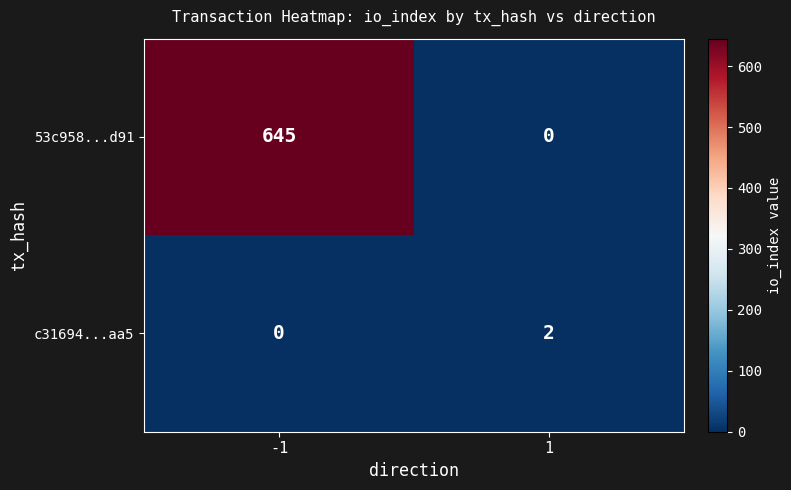

What is the difference between the 53c958...d91 values at 1 and -1?

645